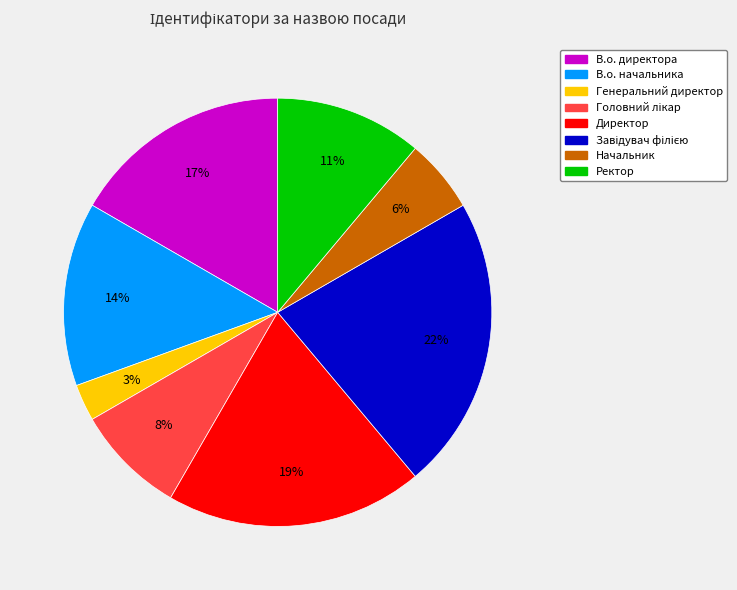

True or false: В.о. начальника accounts for 27% of the total.

False